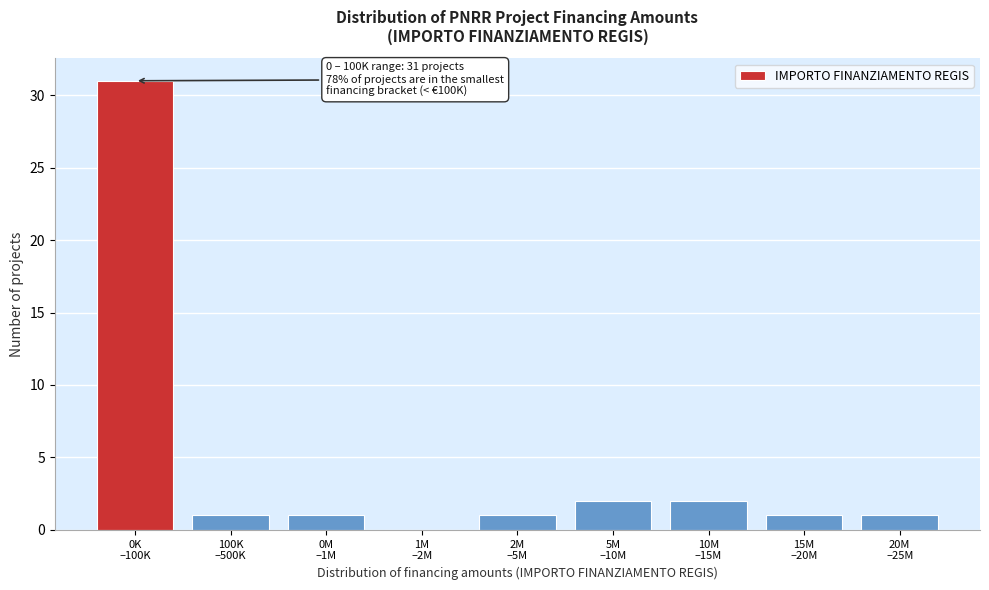

What is the sum of all values?

40